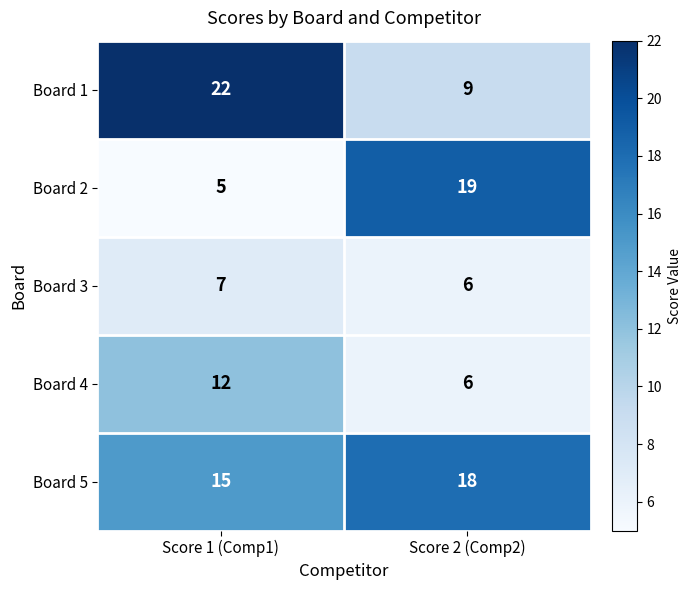

True or false: Board 4 has a value of 6 at Score 2 (Comp2).

True